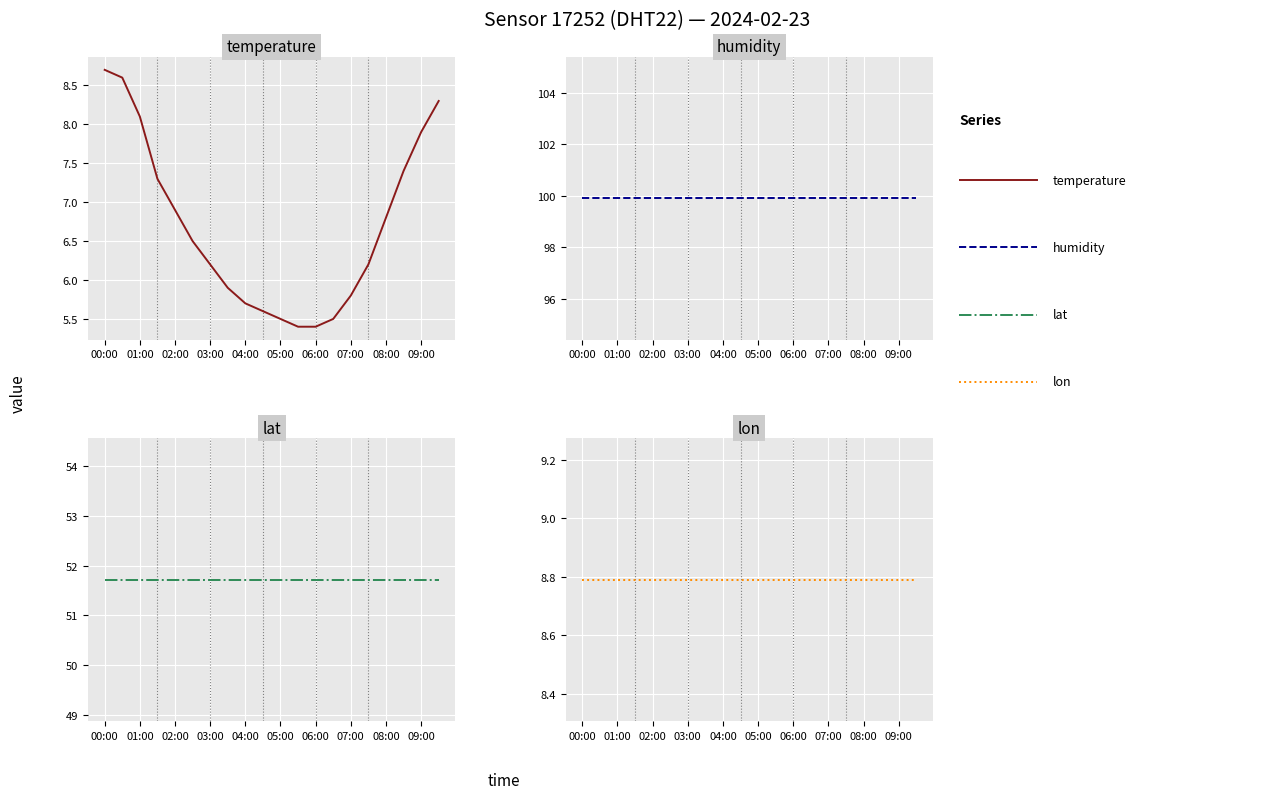

The humidity series shows 99.9 at 01:00. True or false?

True